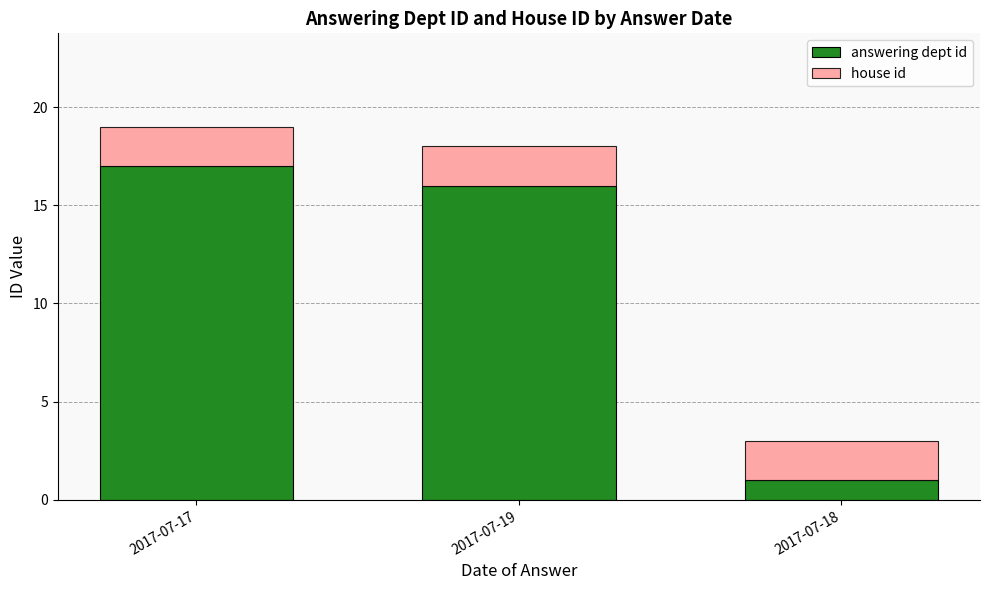

True or false: answering dept id has a value of 30 at 2017-07-17.

False